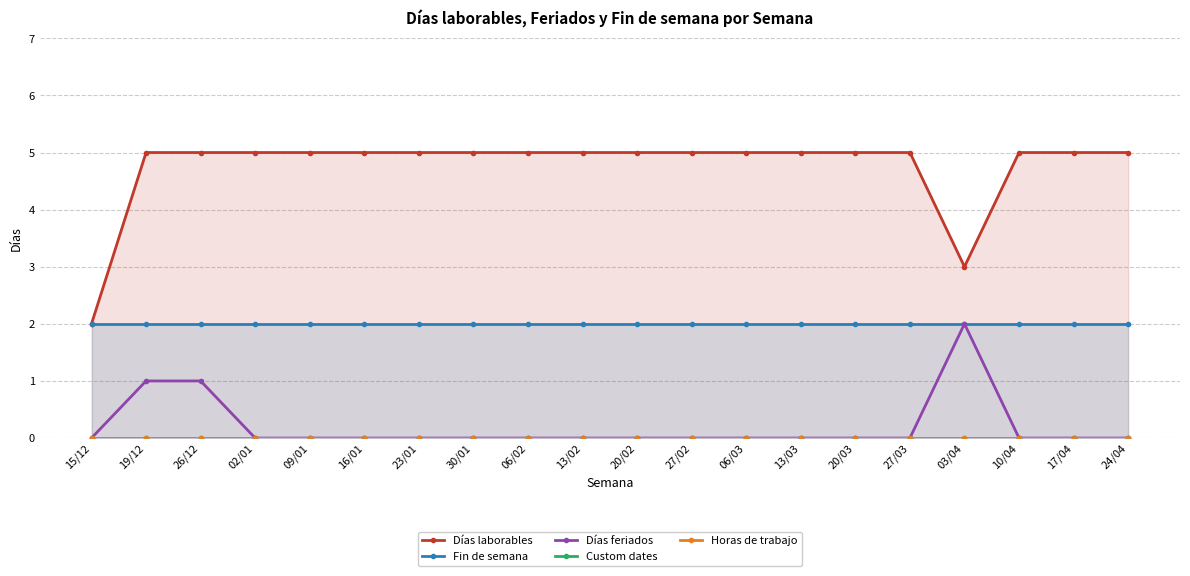

True or false: Fin de semana and Custom dates cross at least once.

False